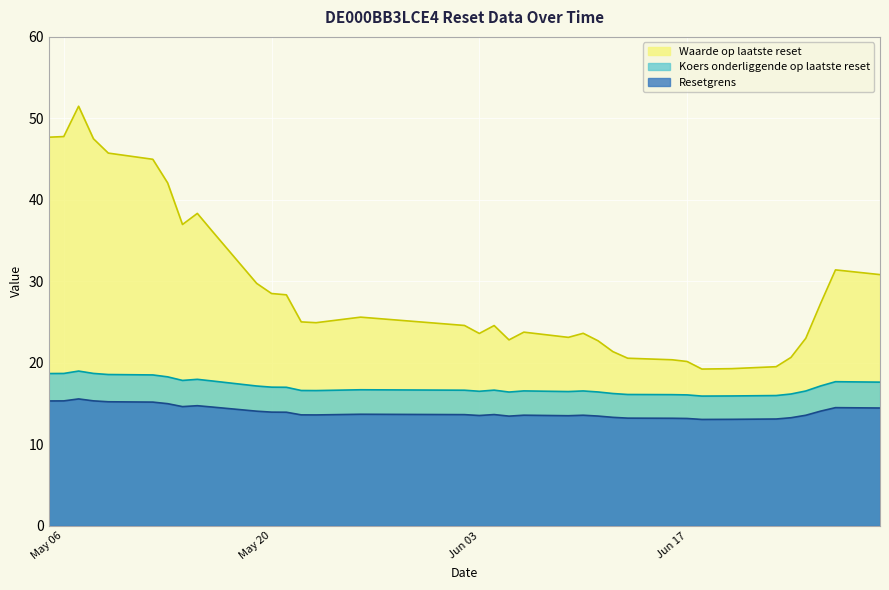

Rank the series by their maximum value, from lowest to highest.

Resetgrens, Koers onderliggende op laatste reset, Waarde op laatste reset